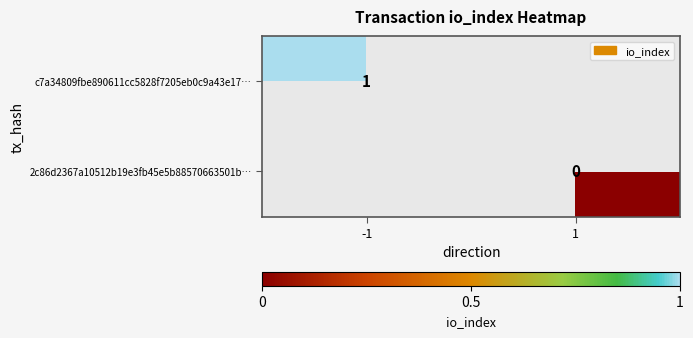

The c7a34809fbe890611cc5828f7205eb0c9a43e17… series shows 0 at -1. True or false?

False